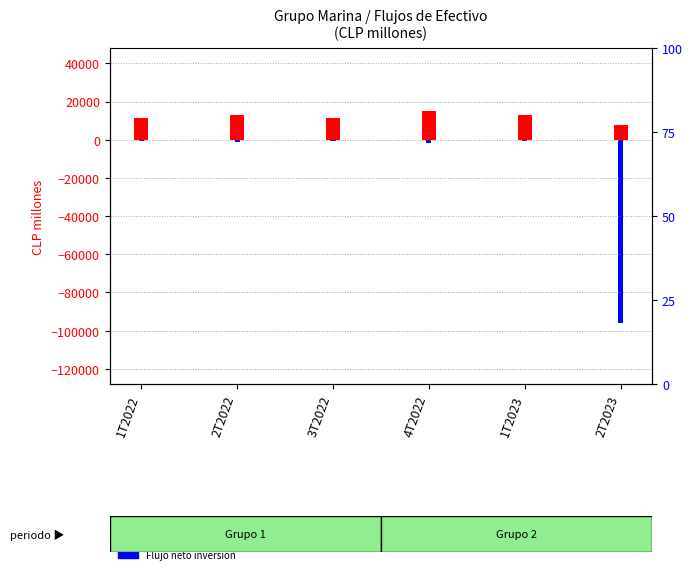

At which label does Flujo neto inversion first exceed -758?

1T2022